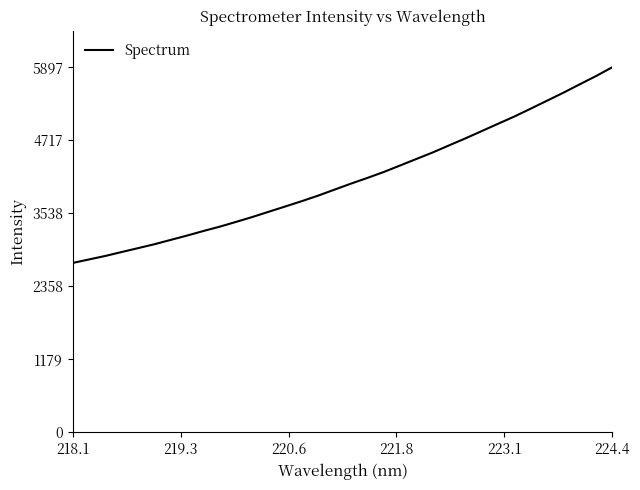

What is the difference between the maximum and minimum values?

3160.5